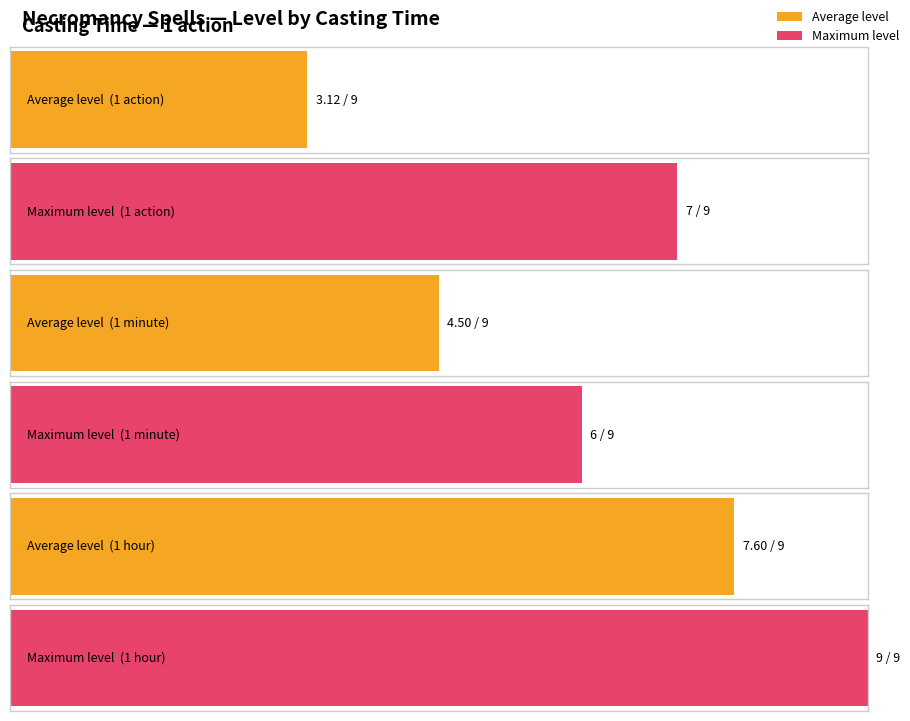

Rank the series at 1 minute from highest to lowest value.

Maximum level, Average level